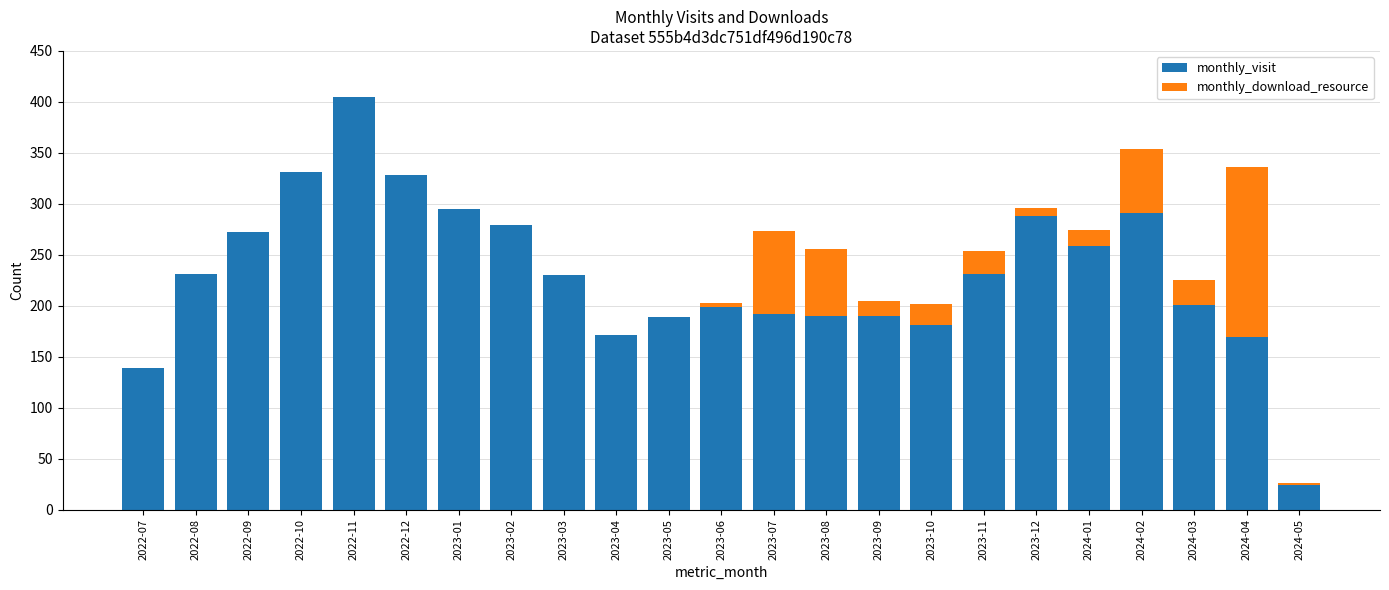

How many categories are shown in the chart?

23